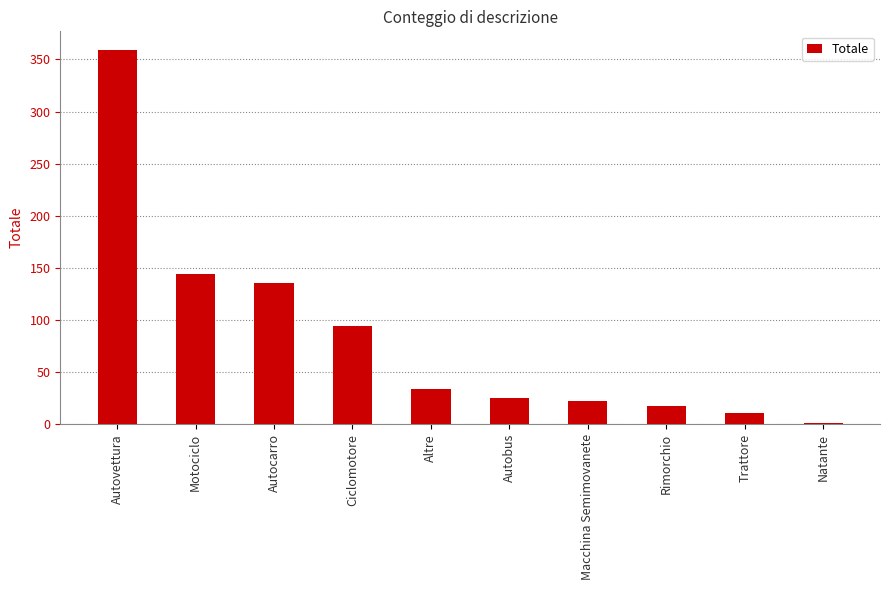

Is it true that the value at Ciclomotore is 94?

True